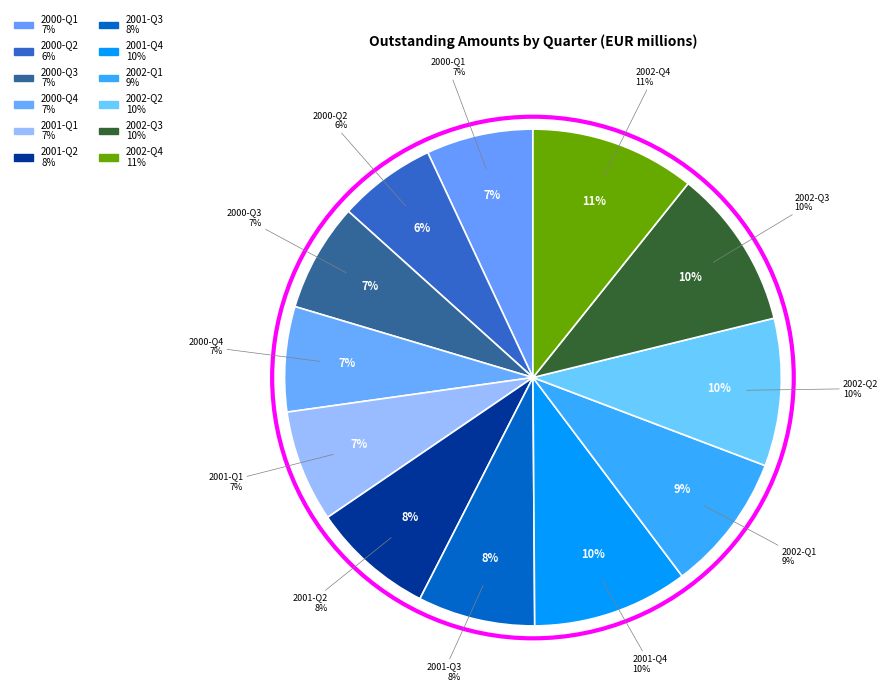

Which category has the biggest portion of the pie?

2002-Q4